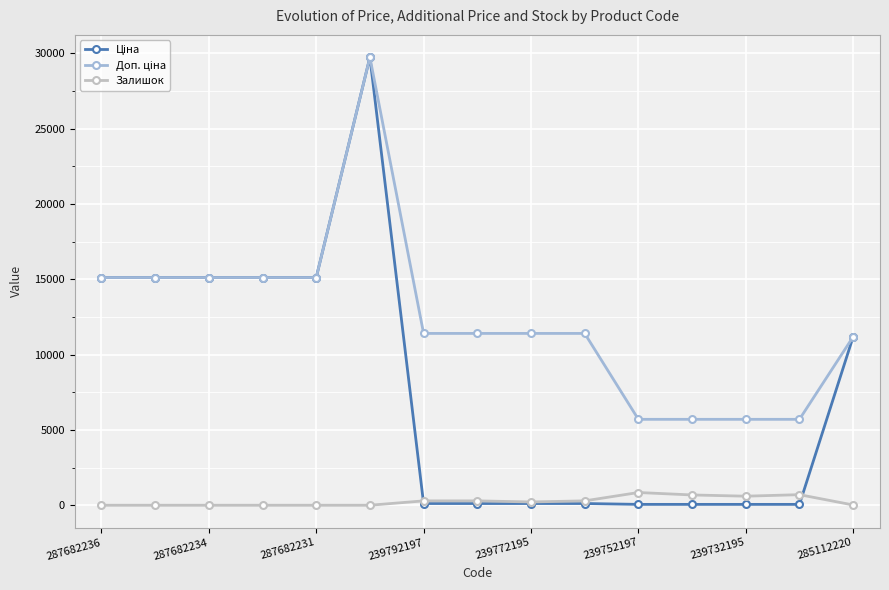

What is the maximum value for Залишок?

845.0